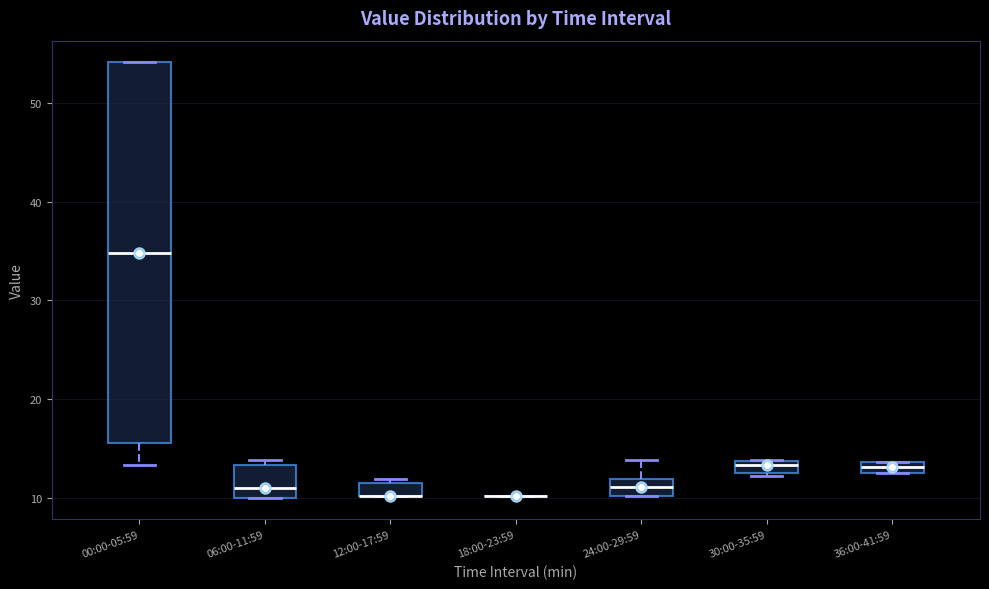

Comparing the boxes themselves (not the whiskers), which one is the tallest?

00:00-05:59